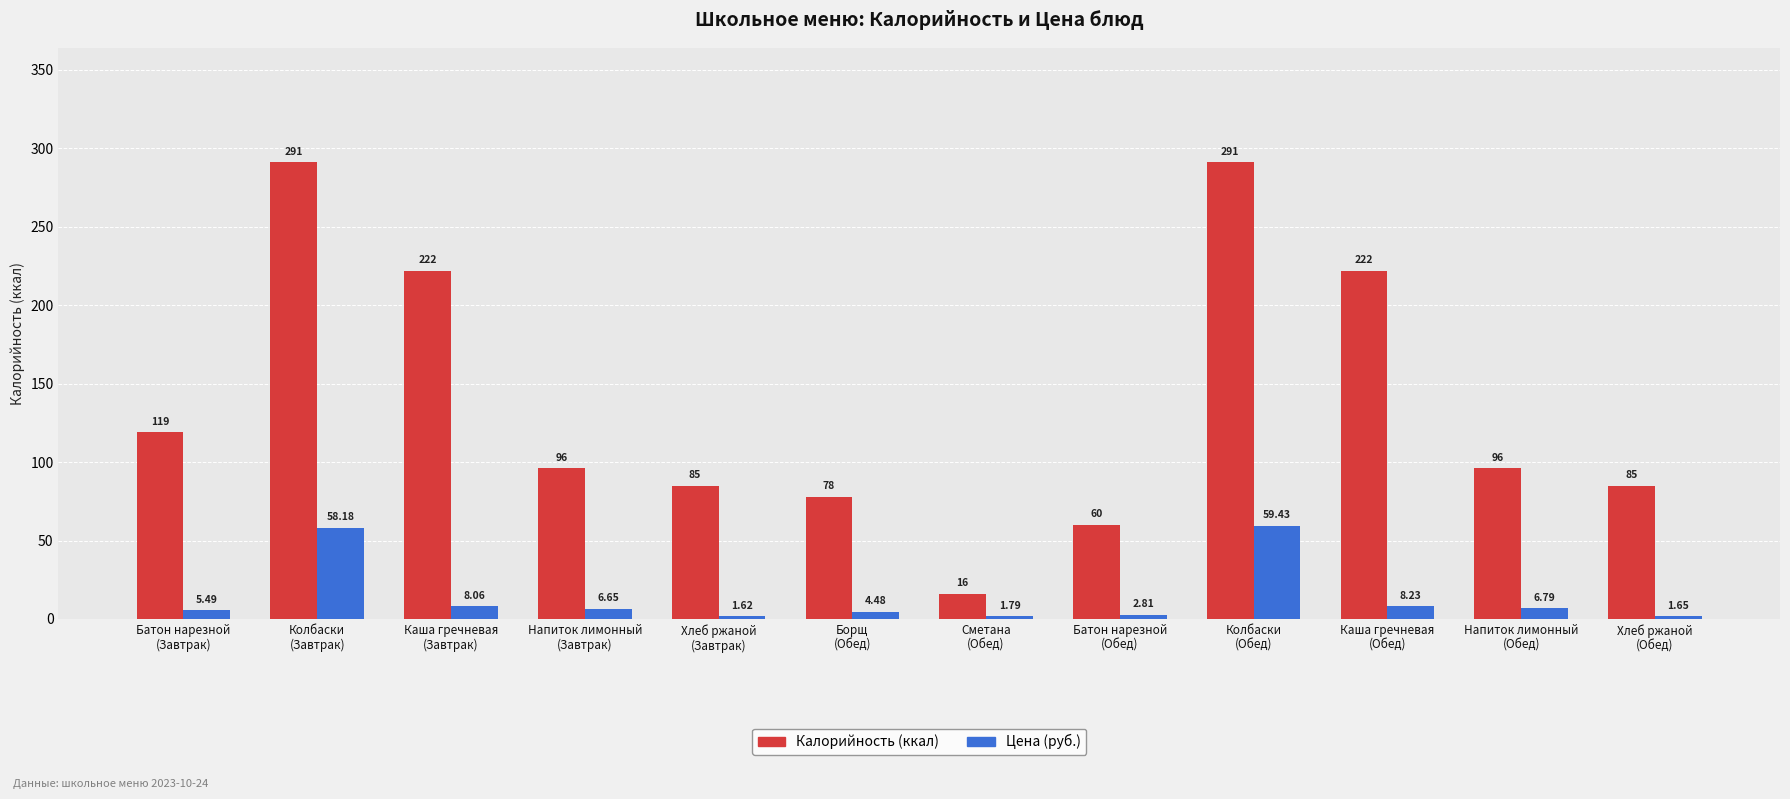

What is the total value across all series at Напиток лимонный
(Обед)?

102.8